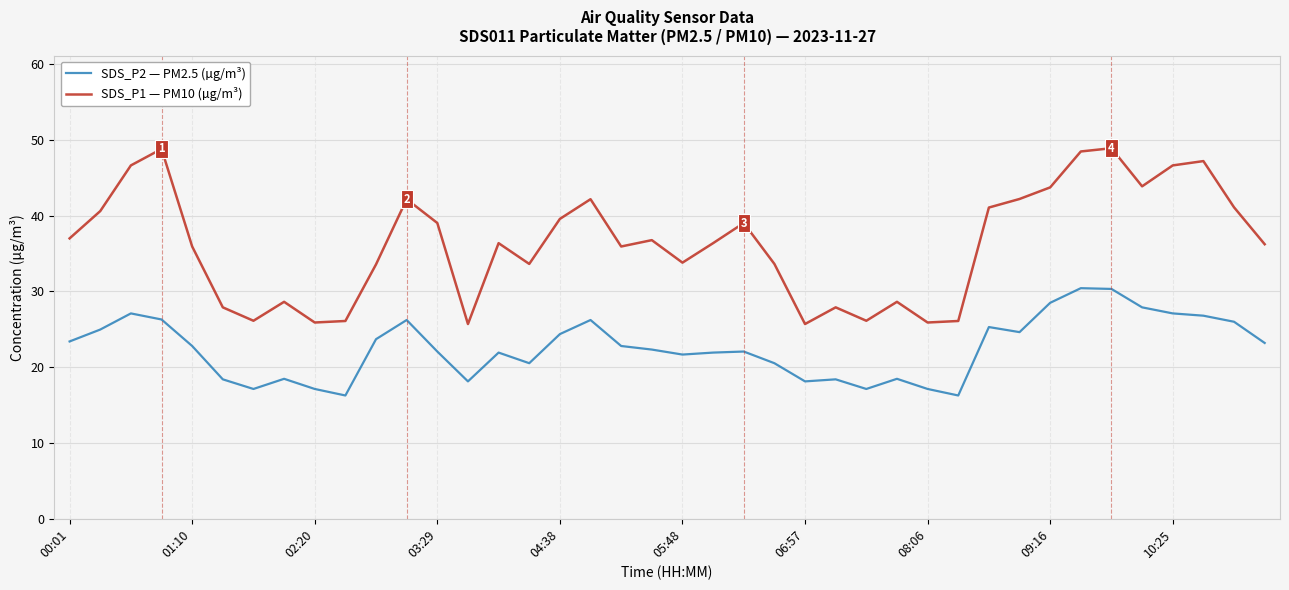

What is the highest value of the SDS_P1 — PM10 (µg/m³) series?

48.9